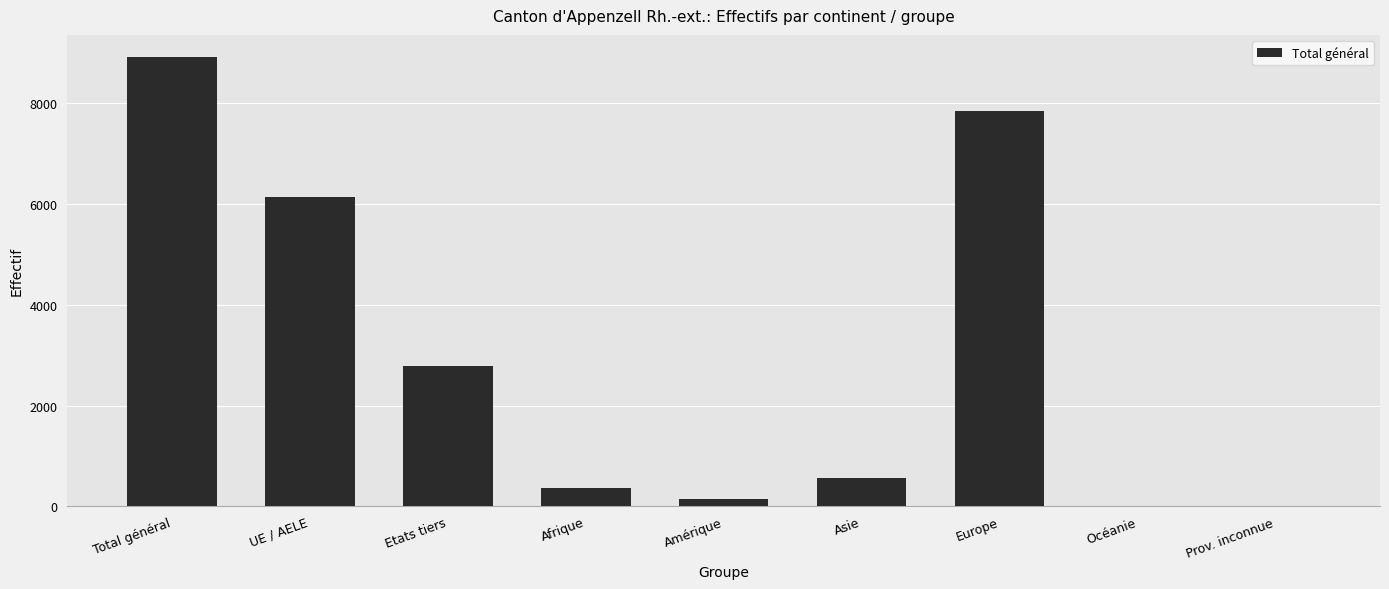

What is the sum of the values at Asie and Total général?

9470